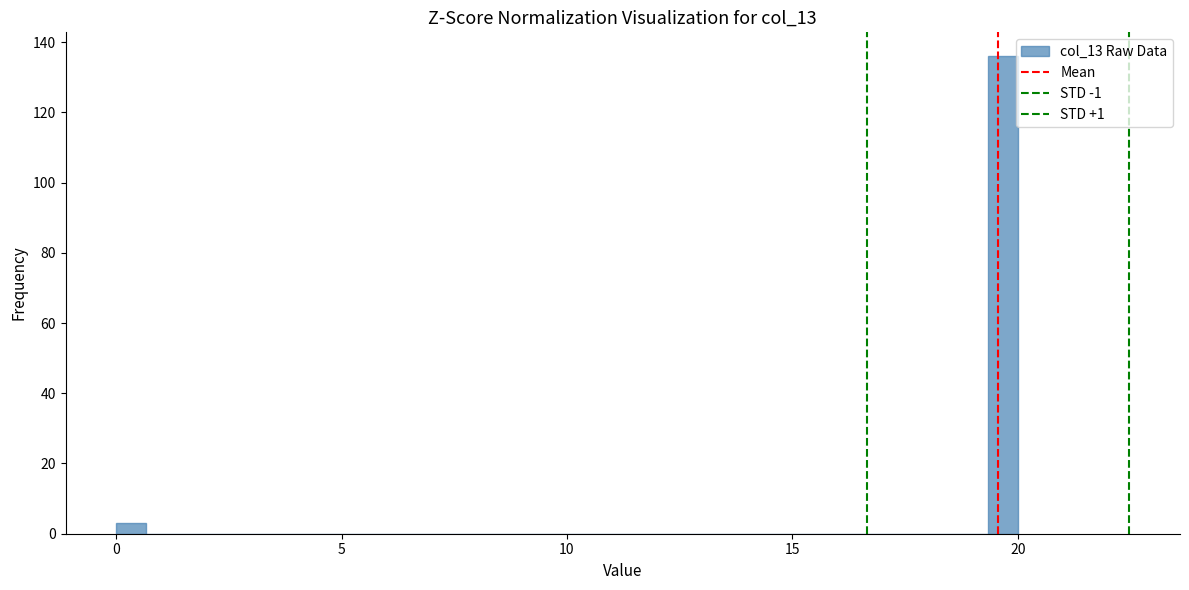

Read against the x-axis, roughly where is the centre of the tallest bar?

19.5